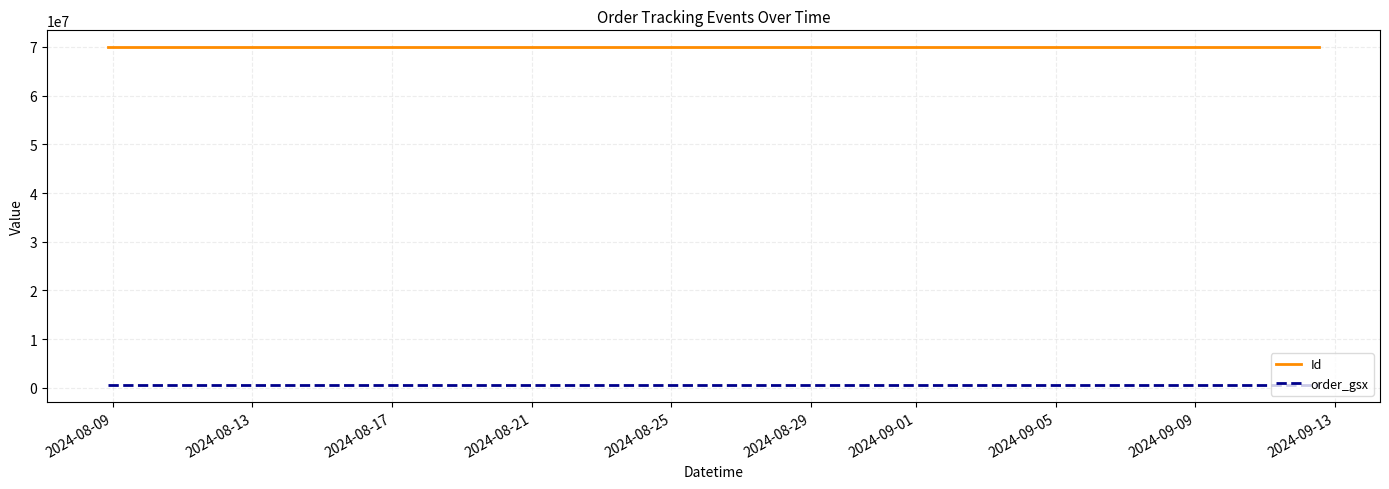

Rank the series by their maximum value, from highest to lowest.

Id, order_gsx